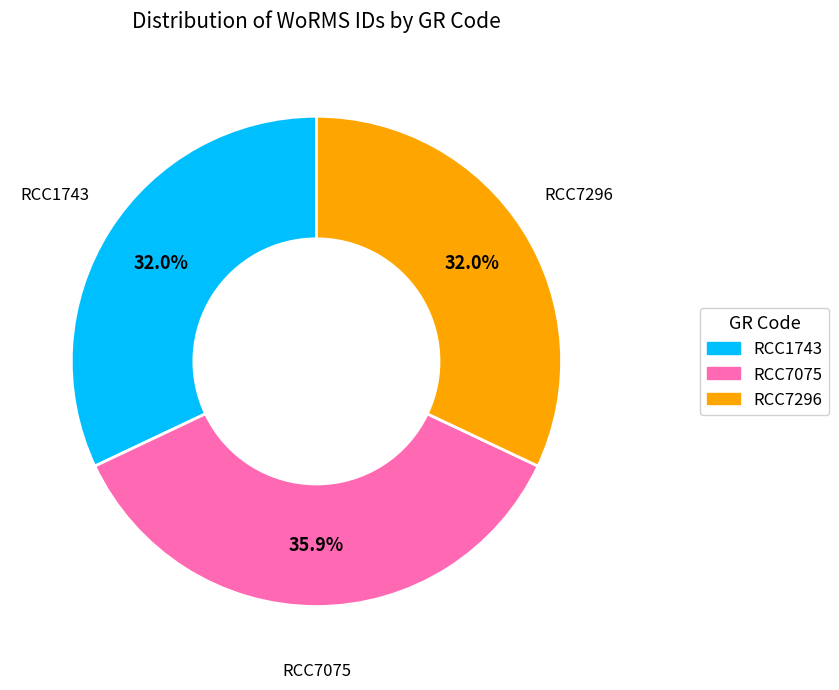

Is there a majority slice in this chart?

No